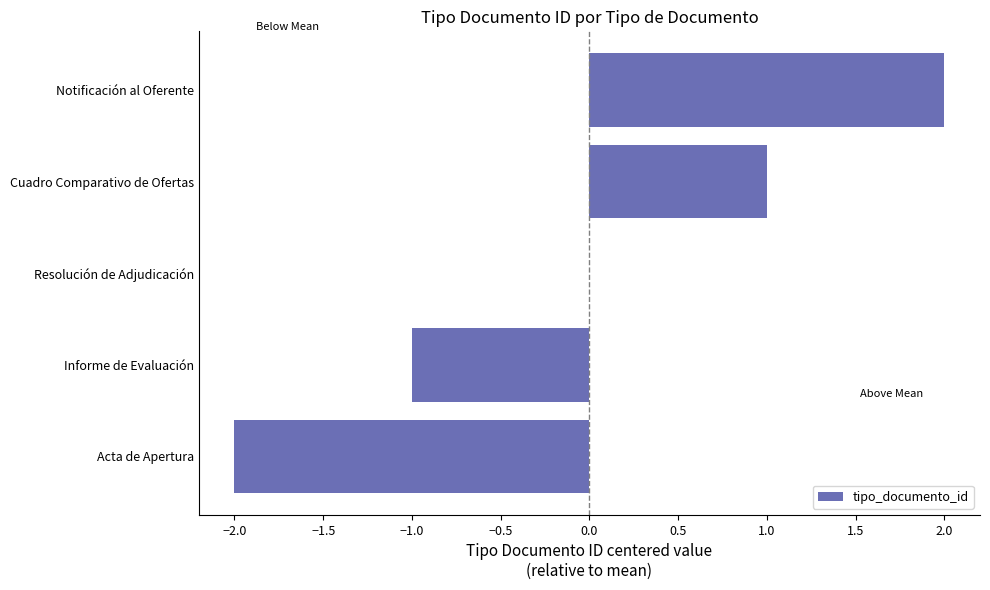

The value at Informe de Evaluación is -1. True or false?

True